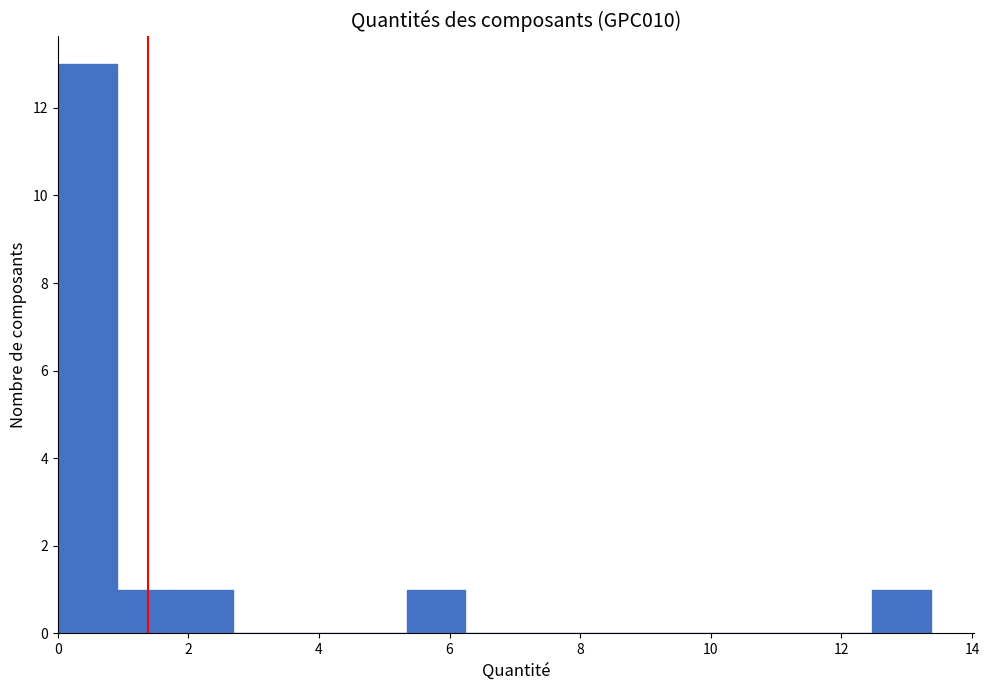

Reading left to right, list every bar in this chart as the range it spans on the x-axis followed by its height. Neither the bar edges nor the heights are printed on the chart, so give them approximately, as read against the axes.

0.0 to 1.0: 13
1.0 to 1.8: 1
1.8 to 2.6: 1
2.6 to 3.6: 0
3.6 to 4.4: 0
4.4 to 5.4: 0
5.4 to 6.2: 1
6.2 to 7.2: 0
7.2 to 8.0: 0
8.0 to 9.0: 0
9.0 to 9.8: 0
9.8 to 10.6: 0
10.6 to 11.6: 0
11.6 to 12.4: 0
12.4 to 13.4: 1